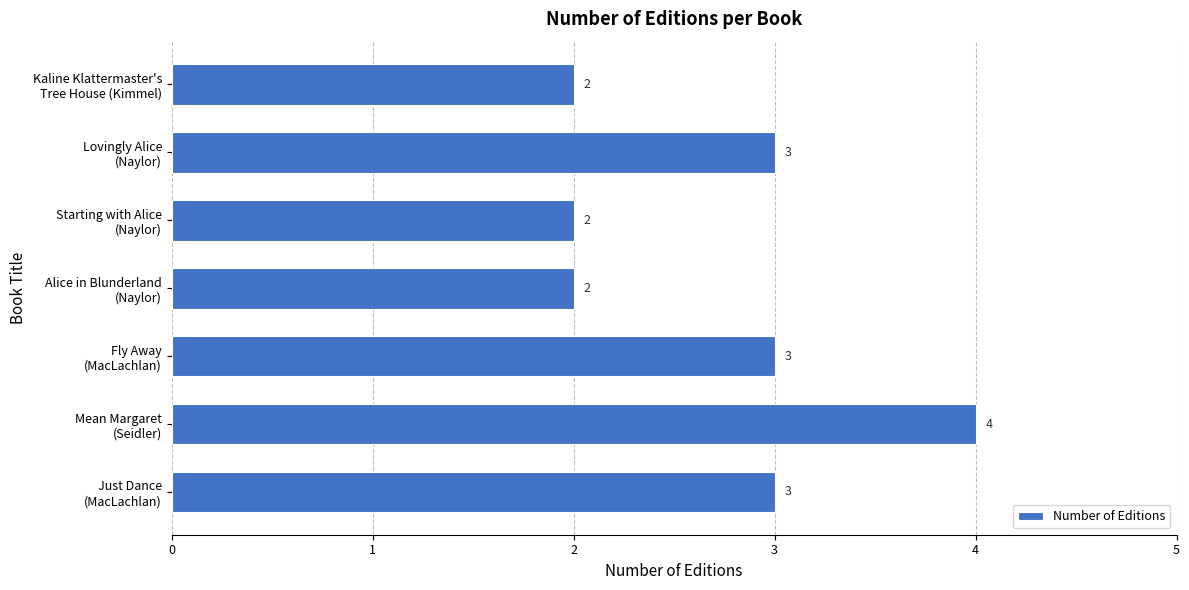

Reading bottom to top, extract all data points from this chart.

3	4	3	2	2	3	2